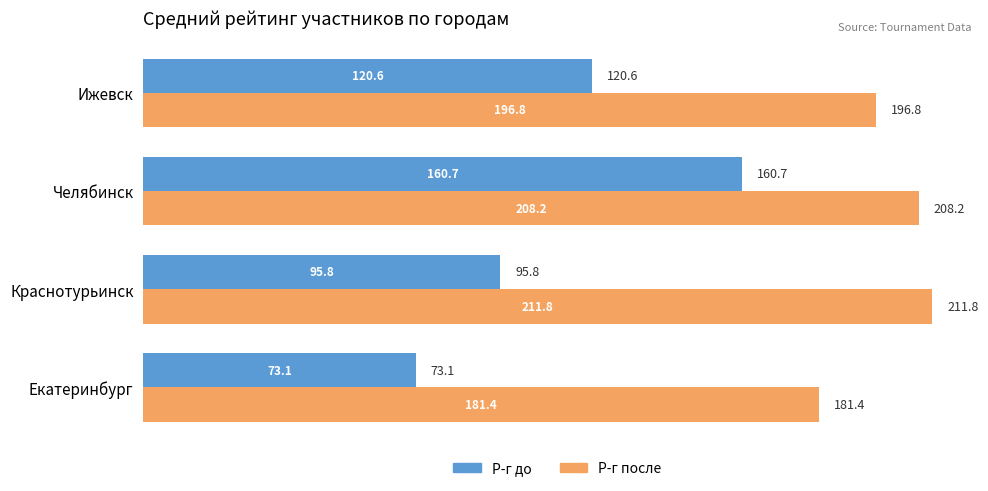

What is the lowest value of the Р-г после series?

181.4